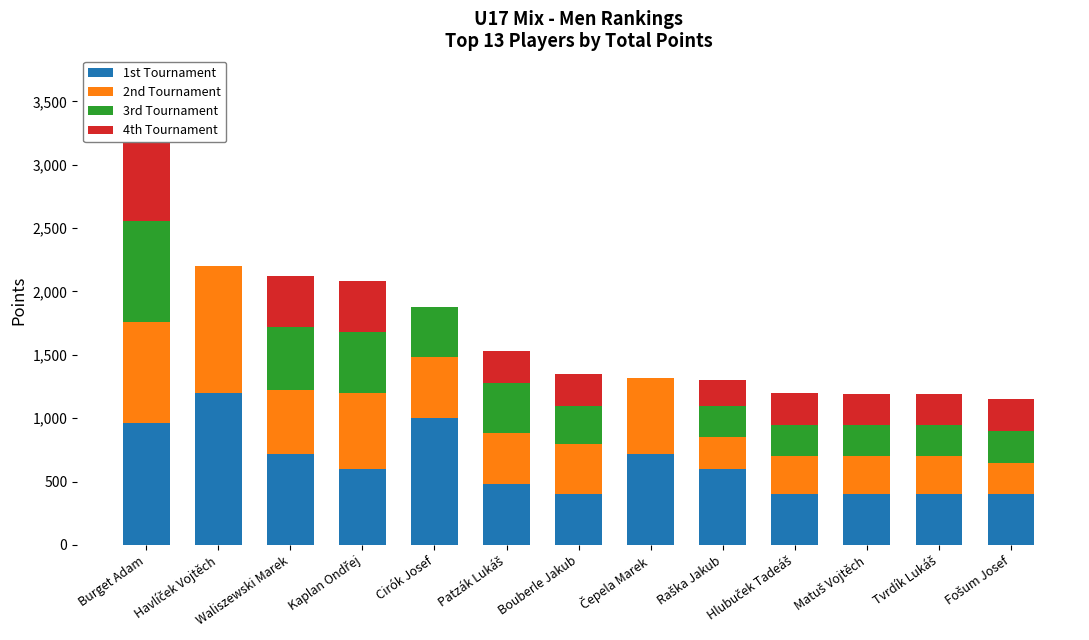

What is the label of the 11th bar from the right?

Waliszewski Marek